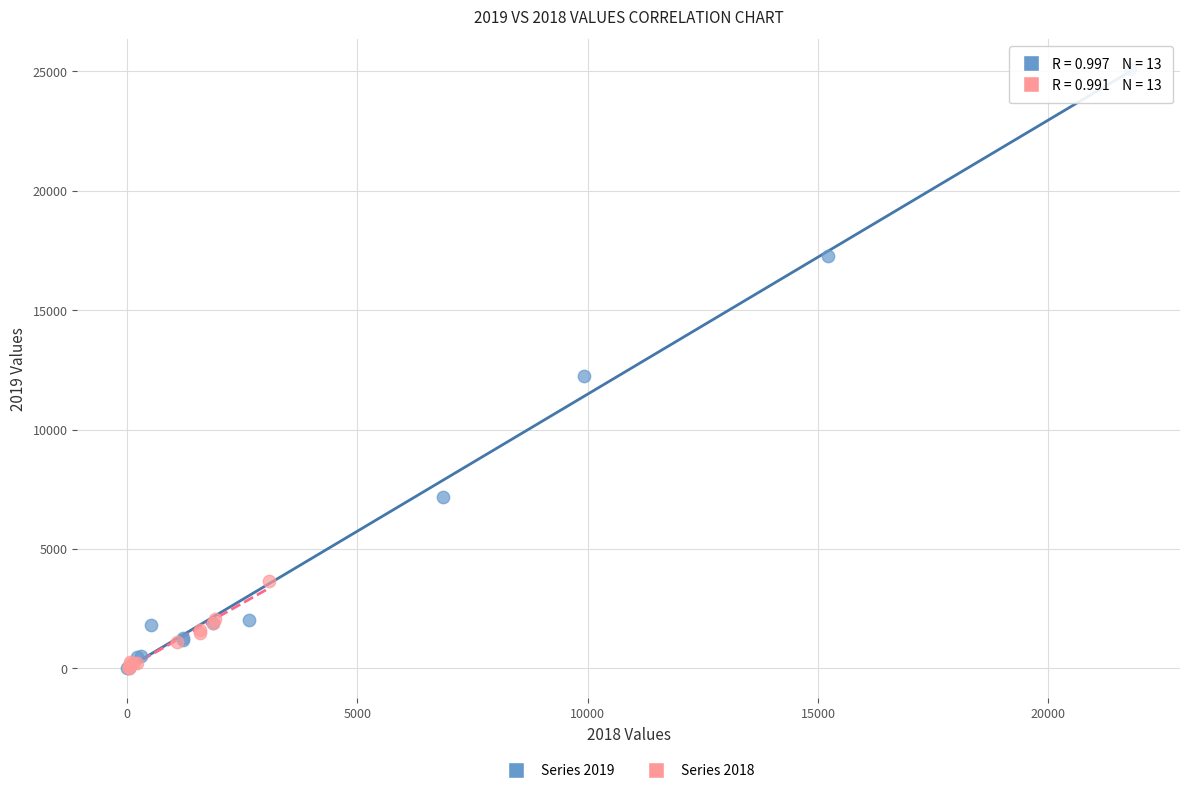

What are all the series names shown in the legend?

Series 2019, Series 2018